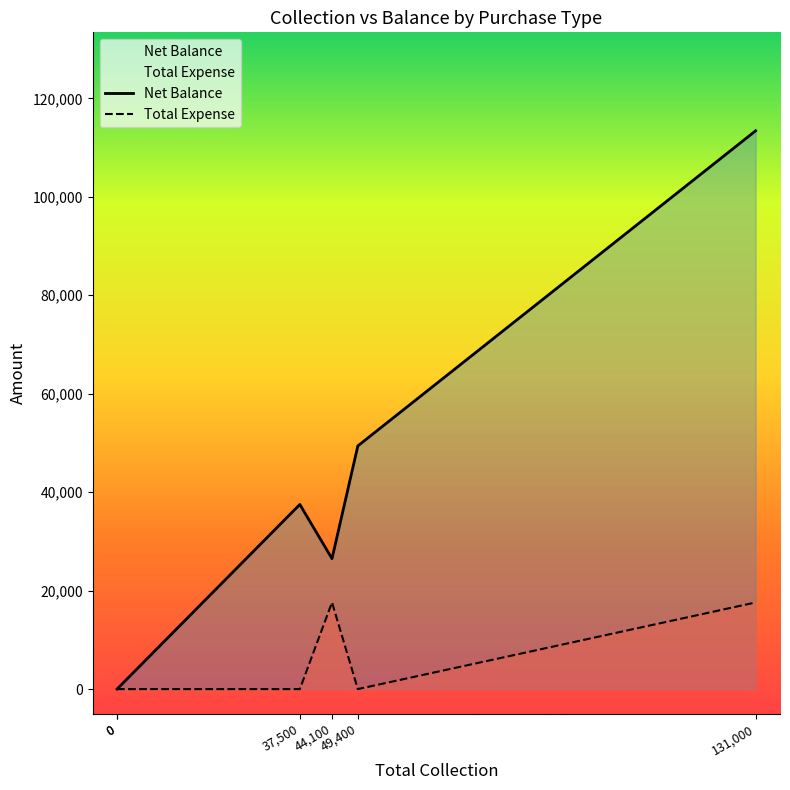

Reading left to right, extract all data points from this chart.

Net Balance: 0=0	0=0	37,500=37500	44,100=26500	49,400=49400	131,000=113400
Total Expense: 0=0	0=0	37,500=0	44,100=17600	49,400=0	131,000=17600